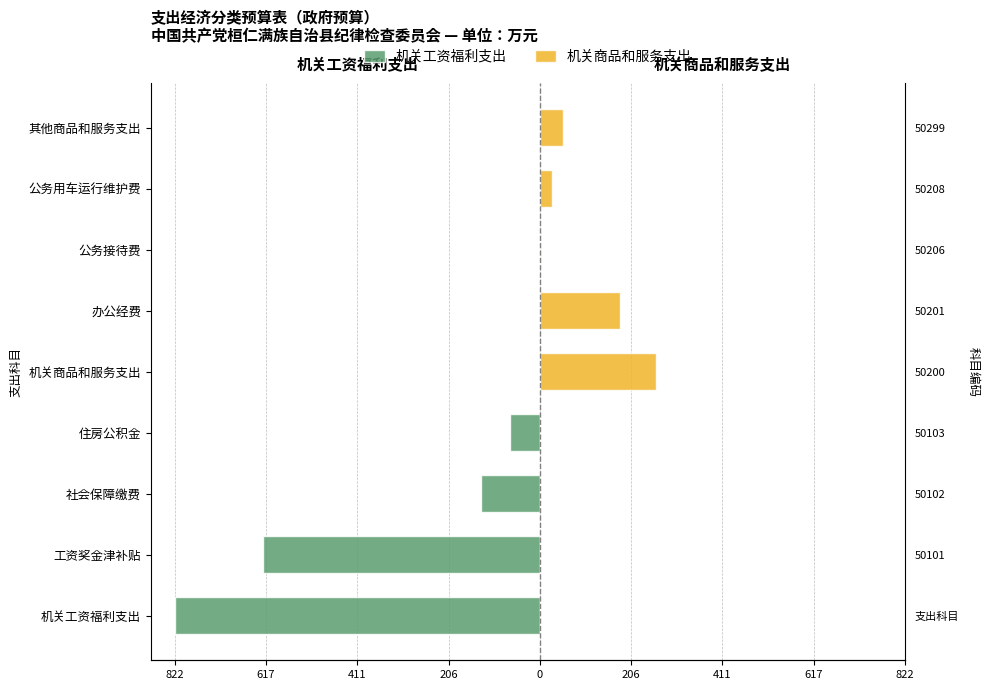

How many bars are there in each group?

2